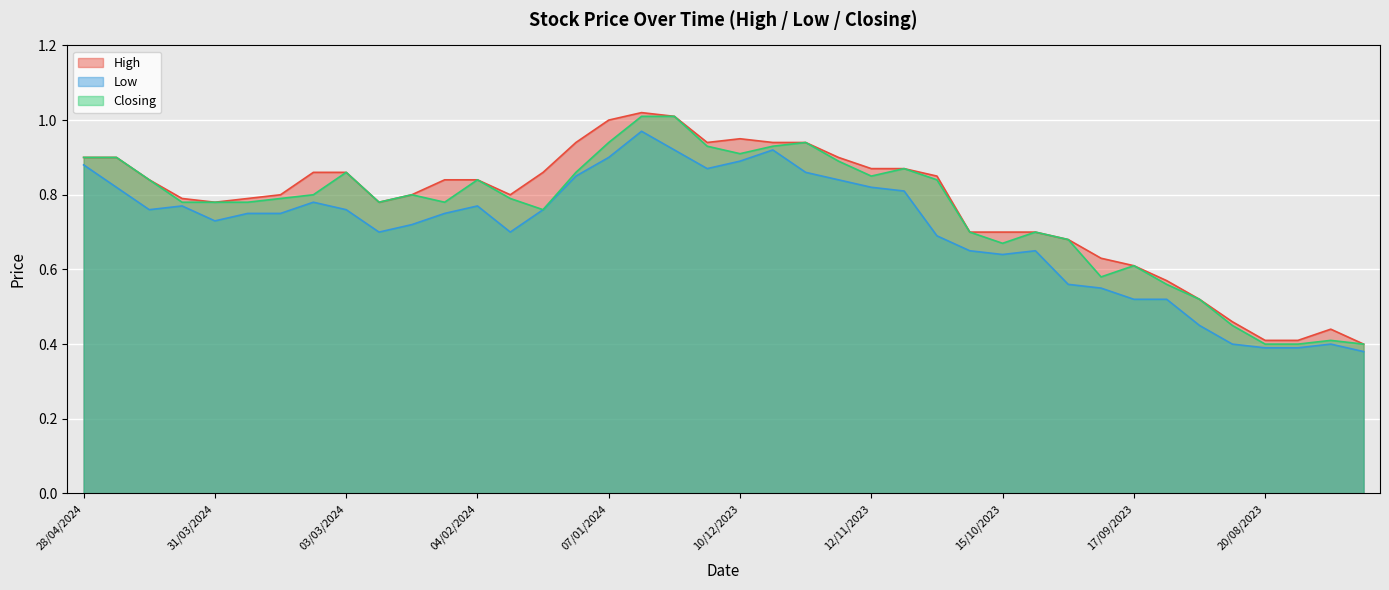

Which series has the widest spread of values?

High